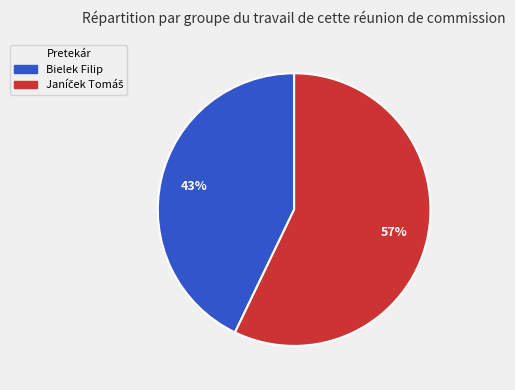

Which slice is the smallest?

Bielek Filip